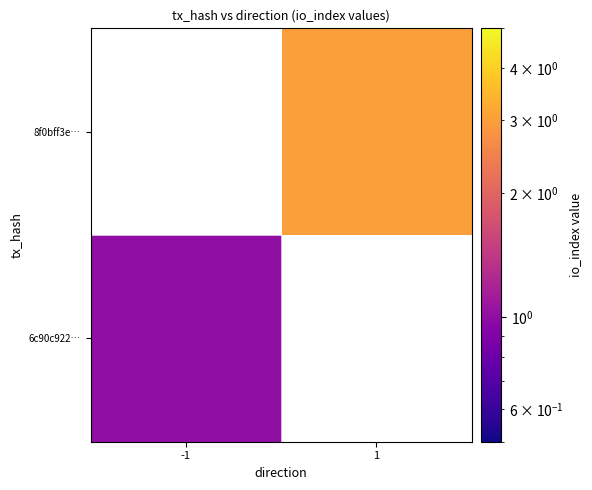

What value does the 8f0bff3e… series have at 1?

3.0